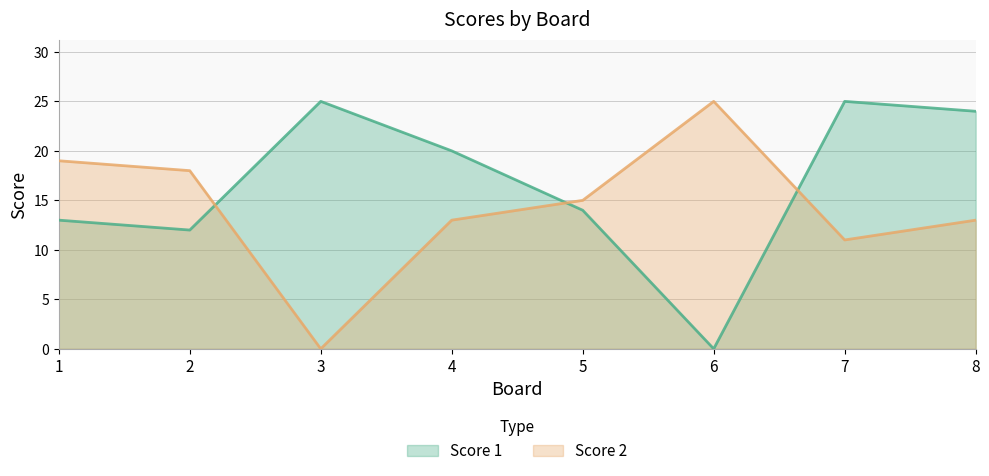

List the labels in order of Score 1 value, smallest first.

6, 2, 1, 5, 4, 8, 3, 7